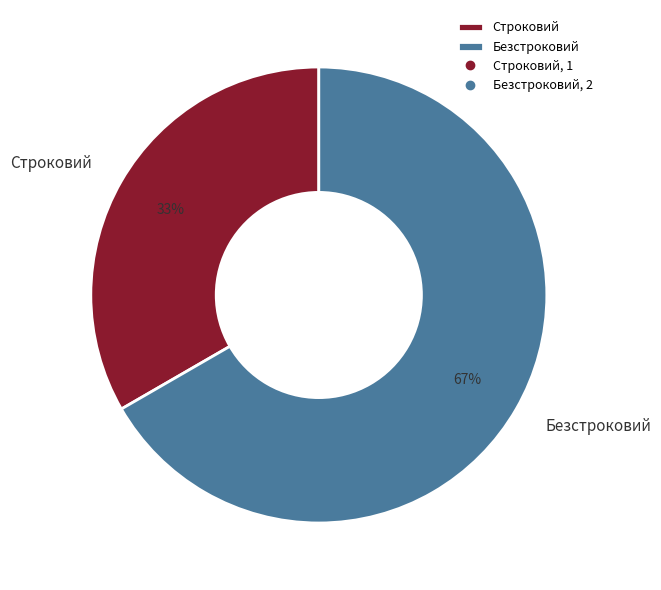

To the nearest percent, what portion does Безстроковий represent?

67%